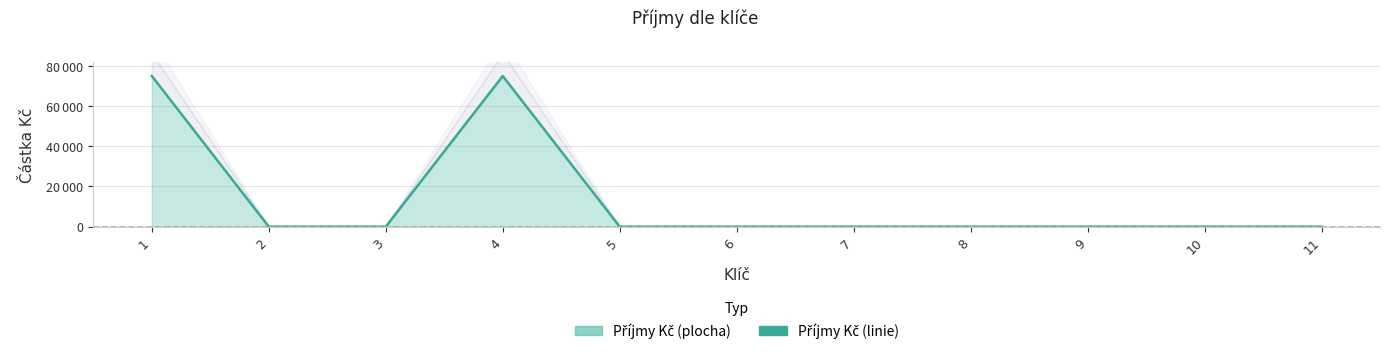

True or false: the data shows 0 at 10.

True